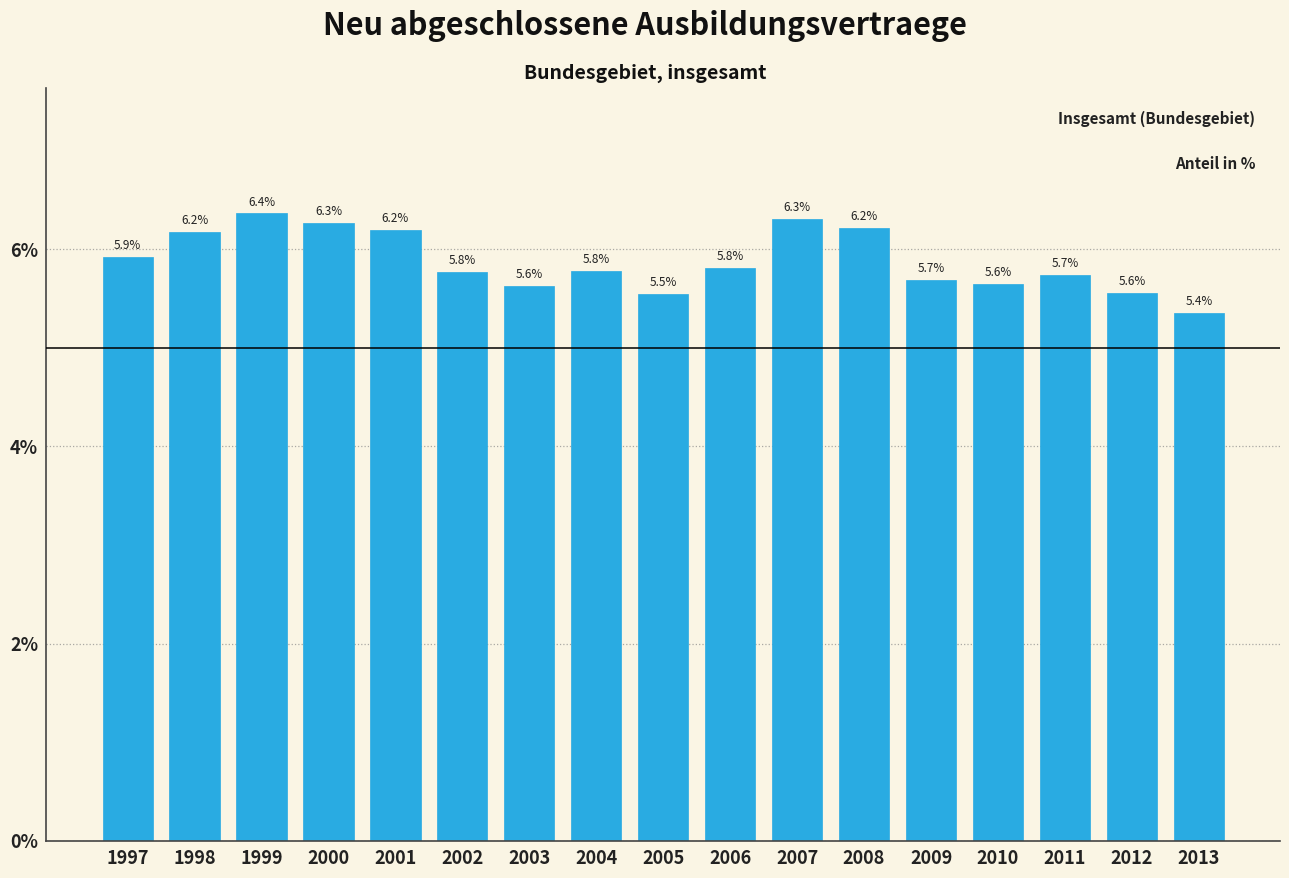

Reading left to right, what are all the values shown in this chart?

1997=5.9	1998=6.2	1999=6.4	2000=6.3	2001=6.2	2002=5.8	2003=5.6	2004=5.8	2005=5.5	2006=5.8	2007=6.3	2008=6.2	2009=5.7	2010=5.6	2011=5.7	2012=5.6	2013=5.4